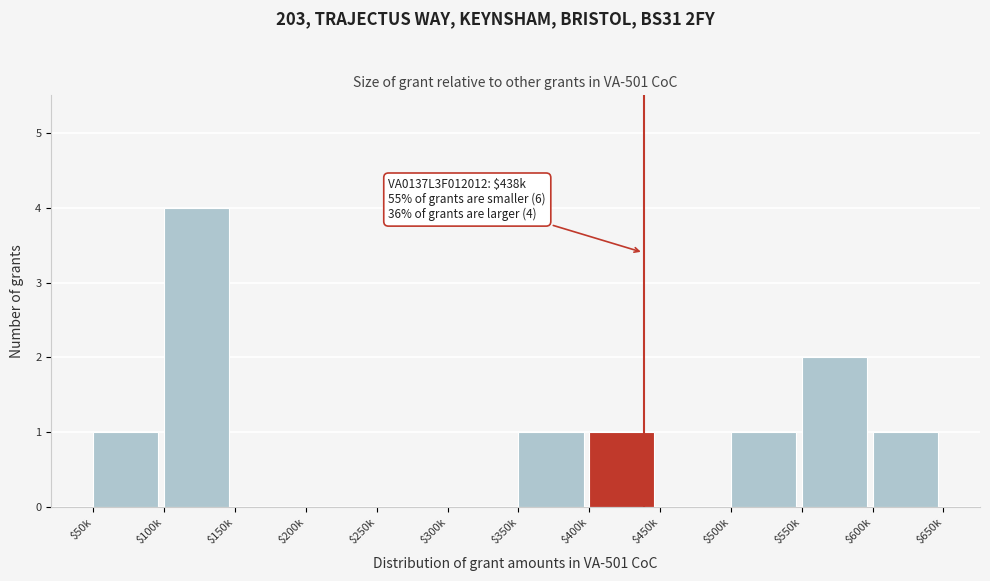

What is the sum of all values?

11